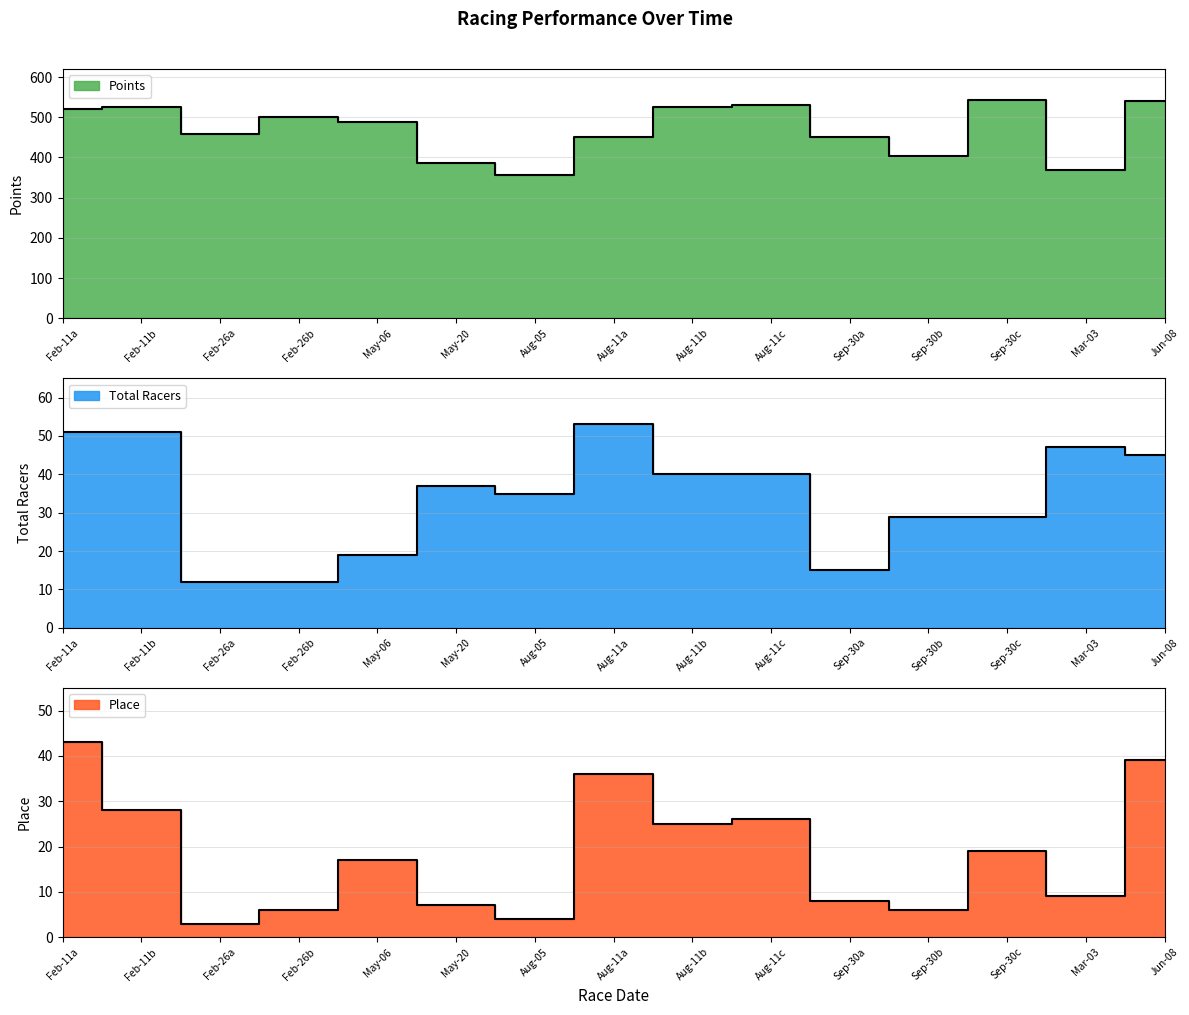

Which category has the highest value across all series?

Sep-30c